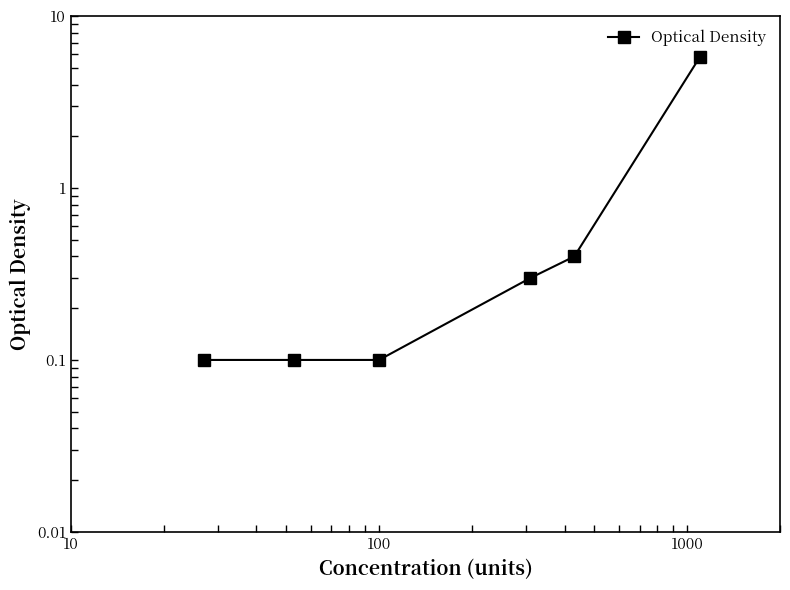

Reading left to right, transcribe all the data shown in this chart.

0.1	0.1	0.1	0.3	0.4	5.8